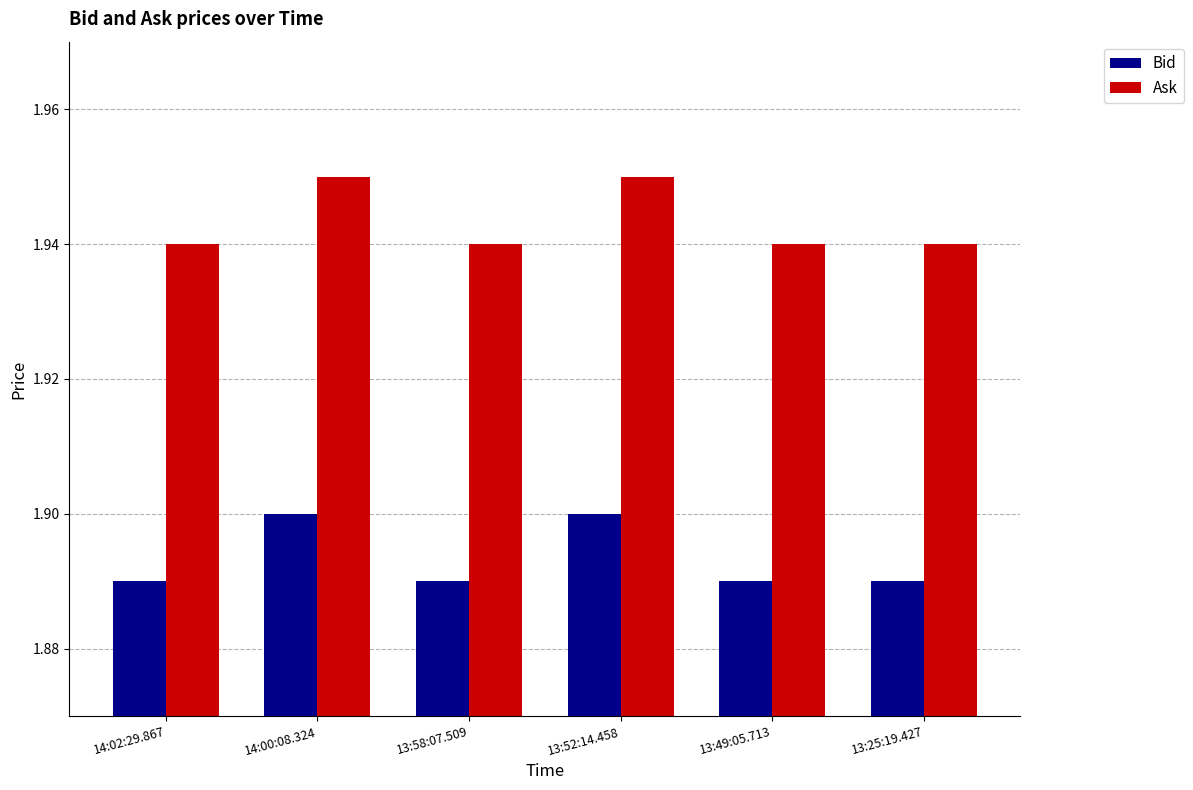

The Bid series shows 0.5 at 13:58:07.509. True or false?

False